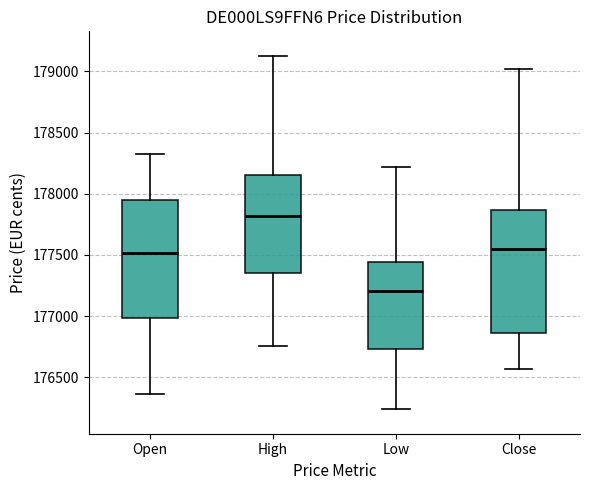

Which box has the highest median line?

High